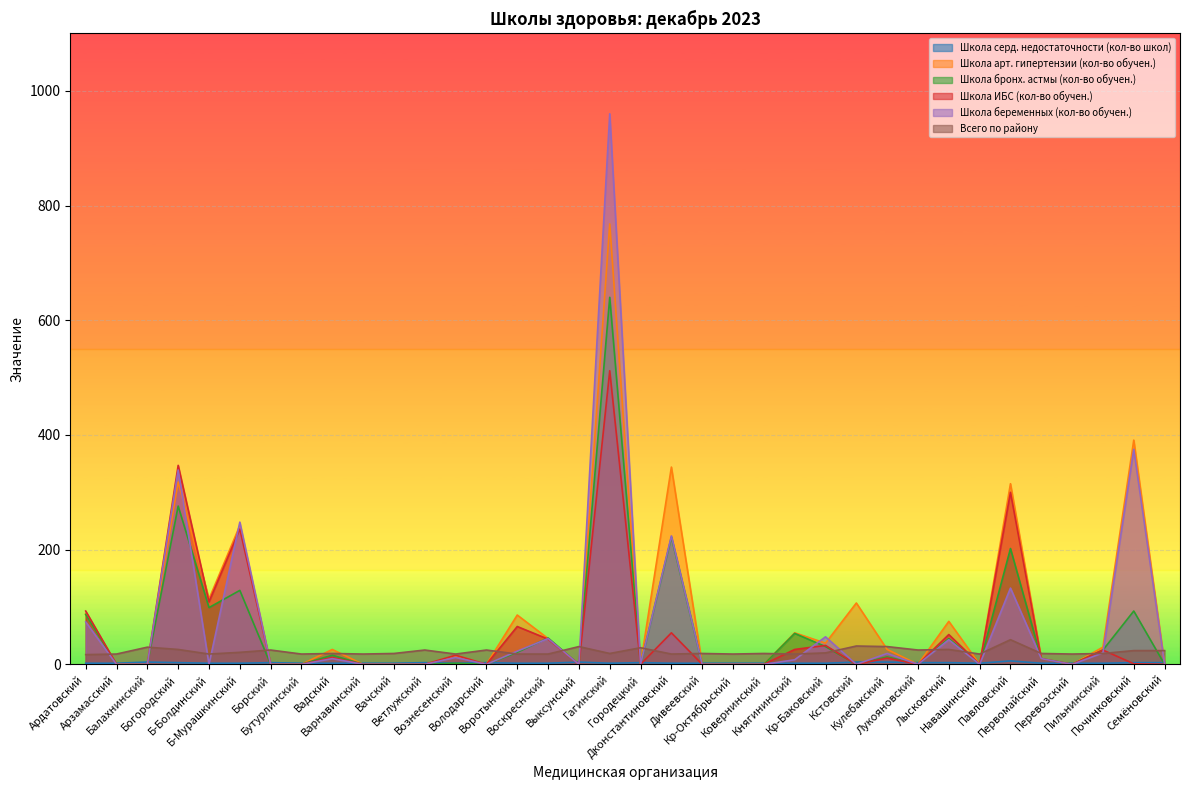

Does the chart display data point markers on the line(s)?

No